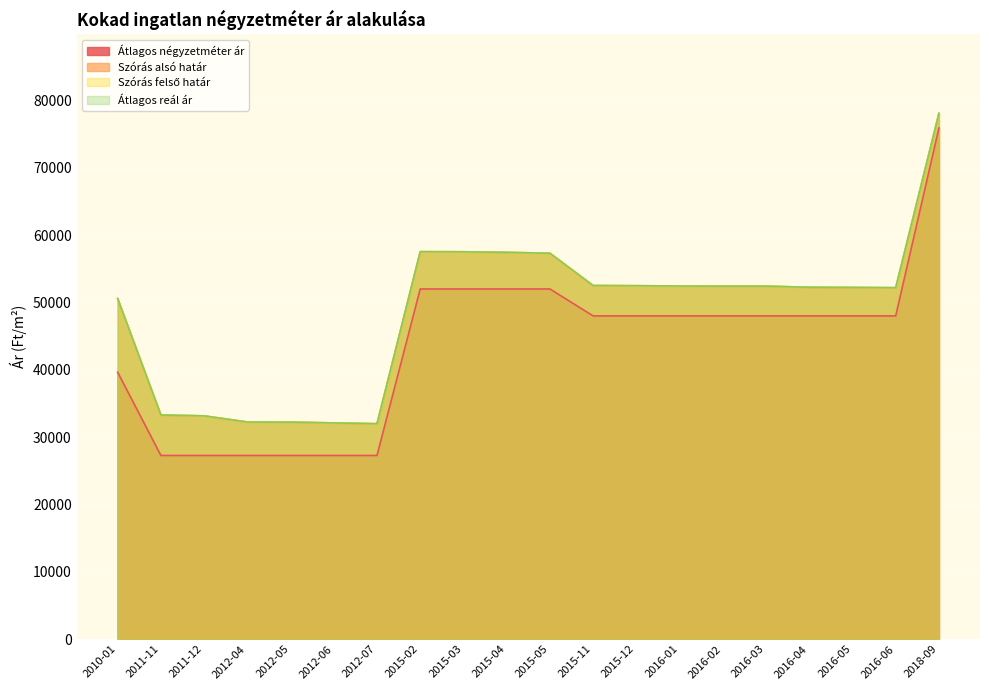

Reading left to right, extract all data points from this chart.

Átlagos négyzetméter ár: 39636	27272	27272	27272	27272	27272	27272	52000	52000	52000	52000	48000	48000	48000	48000	48000	48000	48000	48000	75903
Szórás alsó határ: 50574	33281	33153	32241	32224	32104	31985	57539	57525	57439	57310	52509	52483	52444	52419	52419	52251	52225	52187	78091
Szórás felső határ: 50574	33281	33153	32241	32224	32104	31985	57539	57525	57439	57310	52509	52483	52444	52419	52419	52251	52225	52187	78091
Átlagos reál ár: 50574	33281	33153	32241	32224	32104	31985	57539	57525	57439	57310	52509	52483	52444	52419	52419	52251	52225	52187	78091